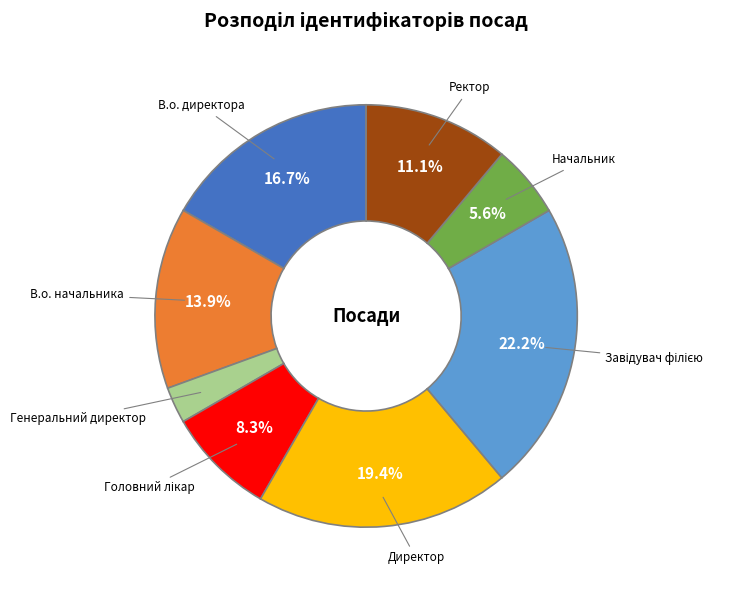

What percentage is NOT represented by Директор?

80.6%